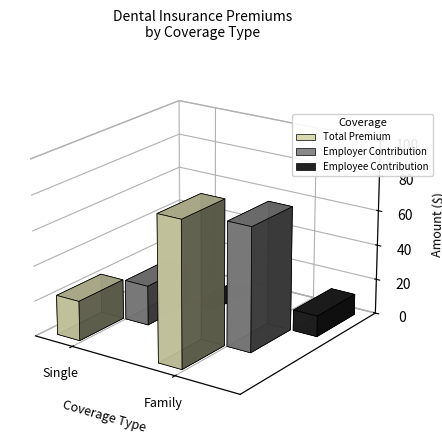

Reading left to right, extract all data points from this chart.

Total Premium: Single=22.6	Family=82.7
Employer Contribution: Single=22.6	Family=70.8
Employee Contribution: Single=0.0	Family=11.9